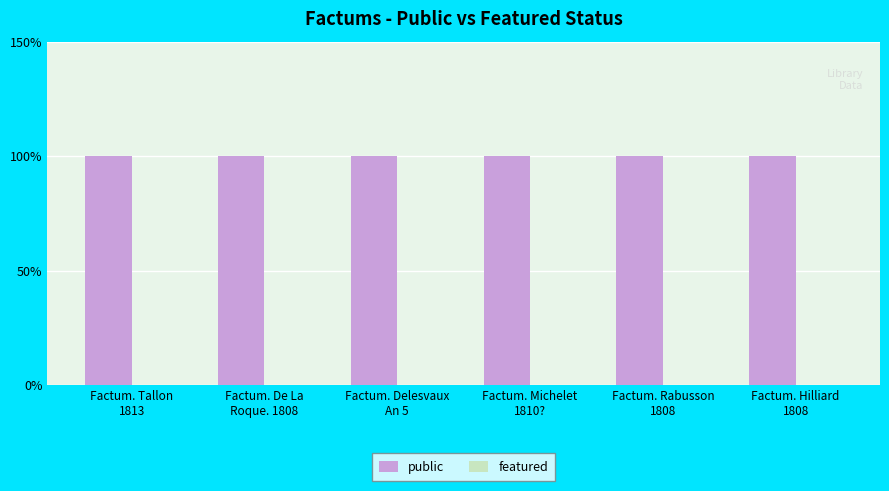

Between Factum. Tallon
1813 and Factum. Michelet
1810?, which series saw the biggest shift?

public